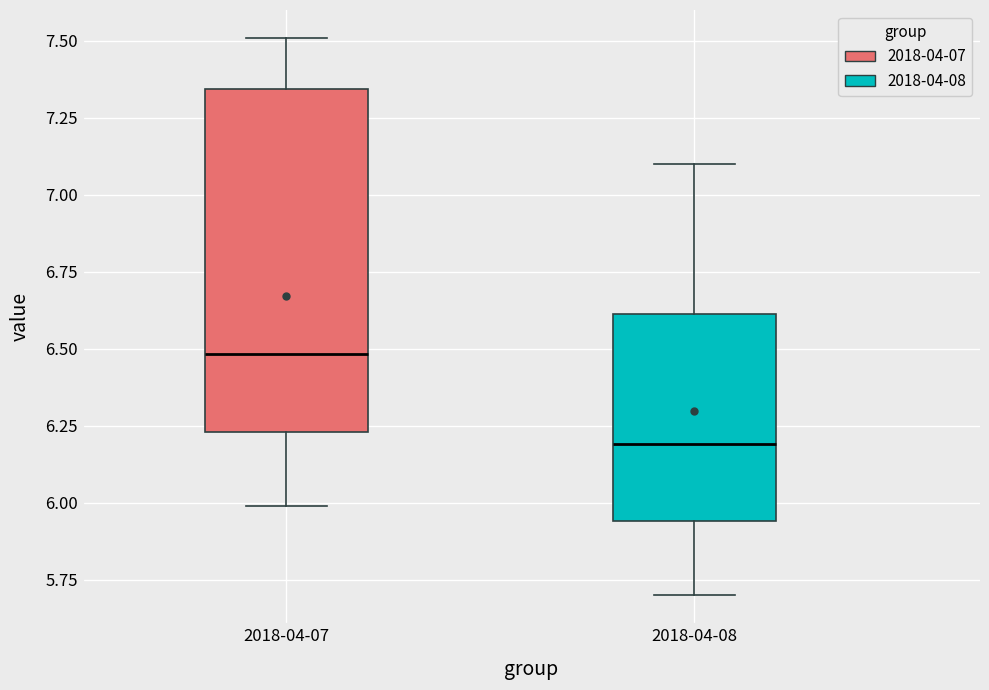

Reading left to right, read every box against the y-axis: the position of its median line, the range the box covers, and the ends of its whiskers. The values are not printed on the chart, so give them approximately, as read against the axis.

2018-04-07: median 6.50, box 6.25 to 7.35, whiskers 6.00 to 7.50
2018-04-08: median 6.20, box 5.95 to 6.60, whiskers 5.70 to 7.10